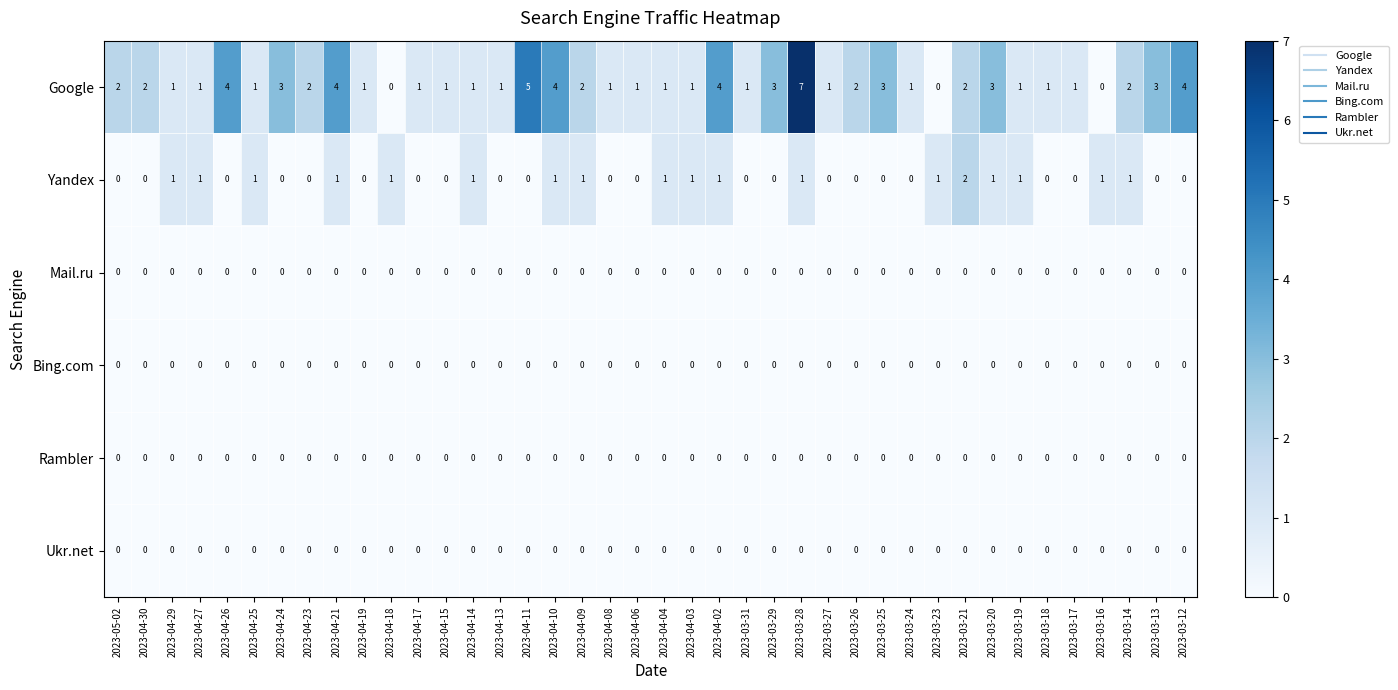

Between 2023-03-28 and 2023-03-27, which series saw the biggest shift?

Google